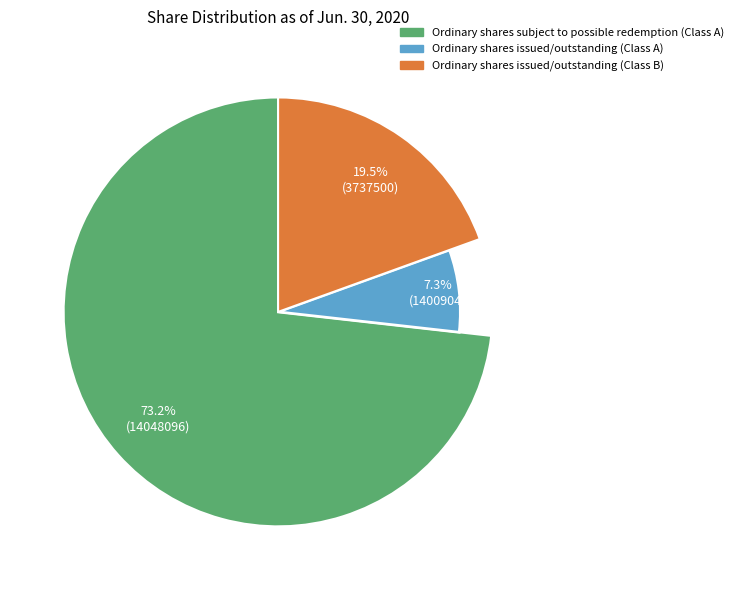

Does any single category account for the majority?

Yes